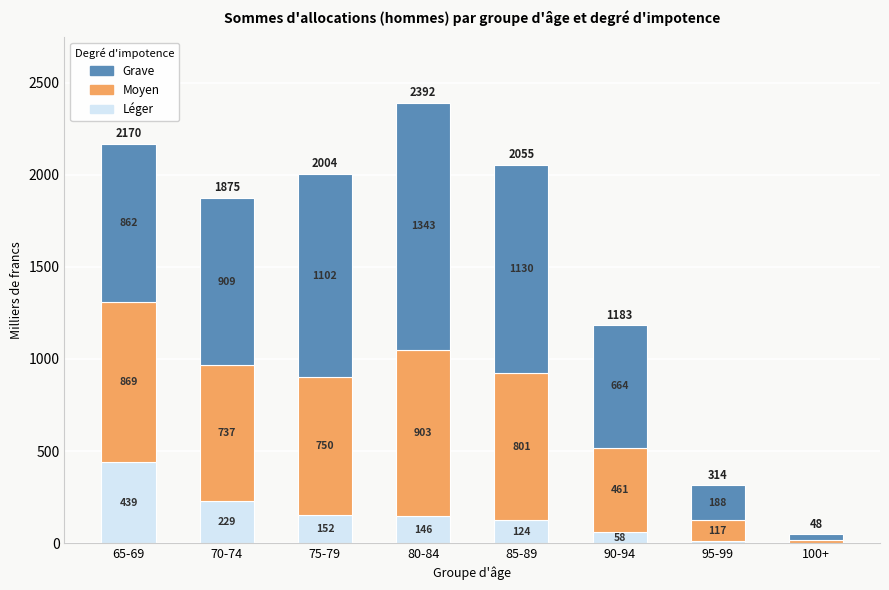

Which category has the highest value in the Léger series?

65-69